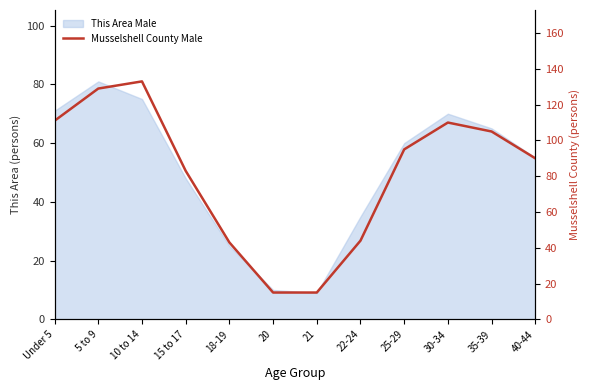

True or false: there are more than 2 points higher than both neighbors.

False